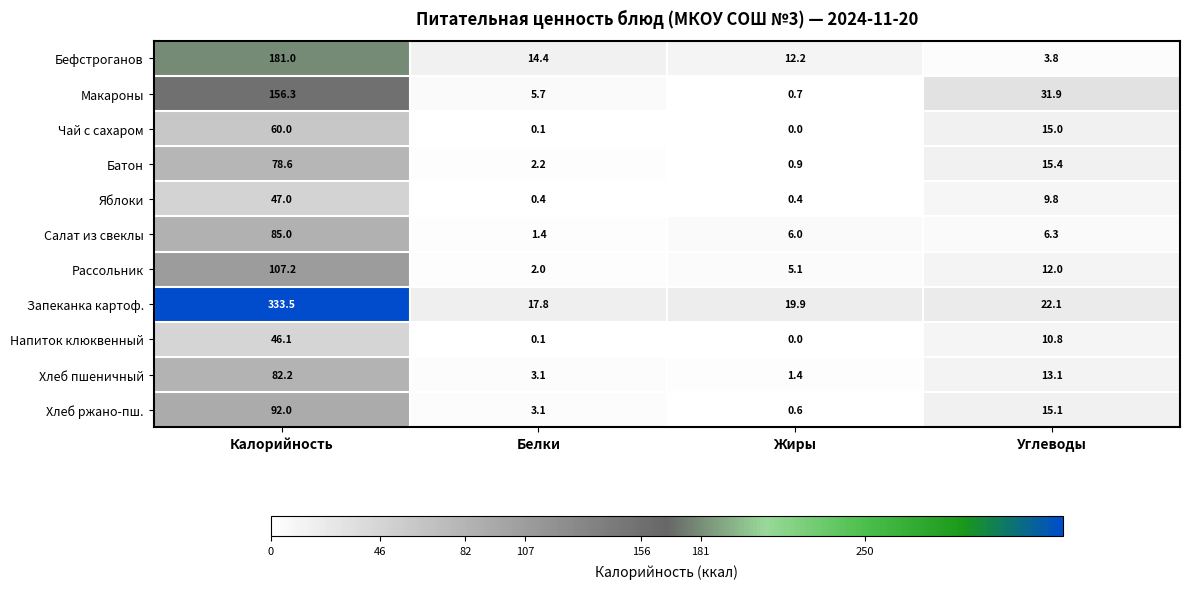

What is the sum of the Рассольник values at Жиры and Белки?

7.1